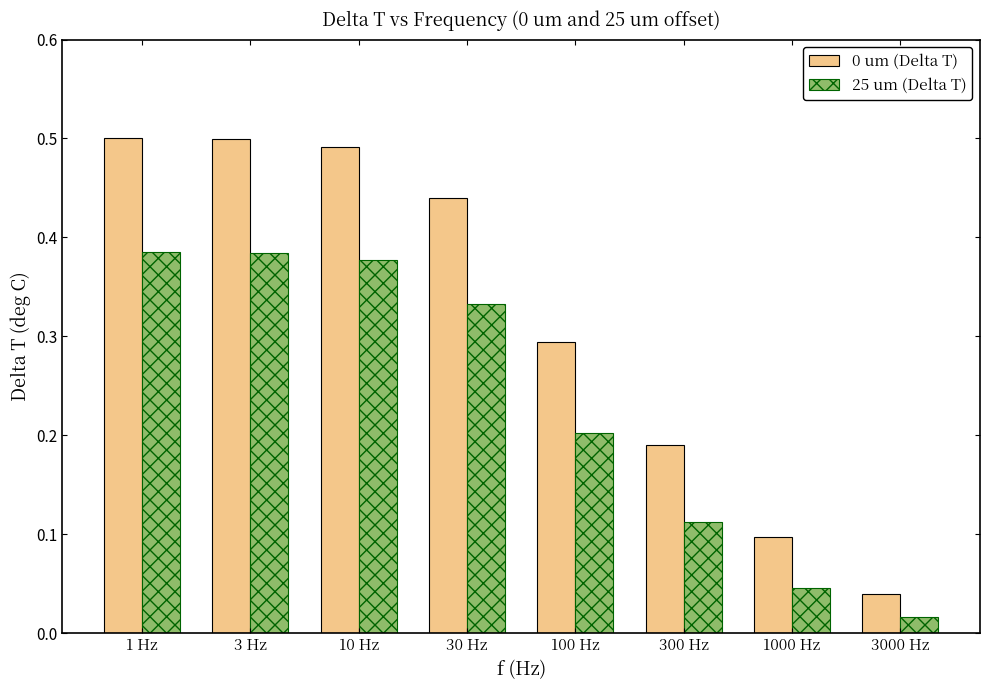

What is the label of the 7th bar from the left?

1000 Hz